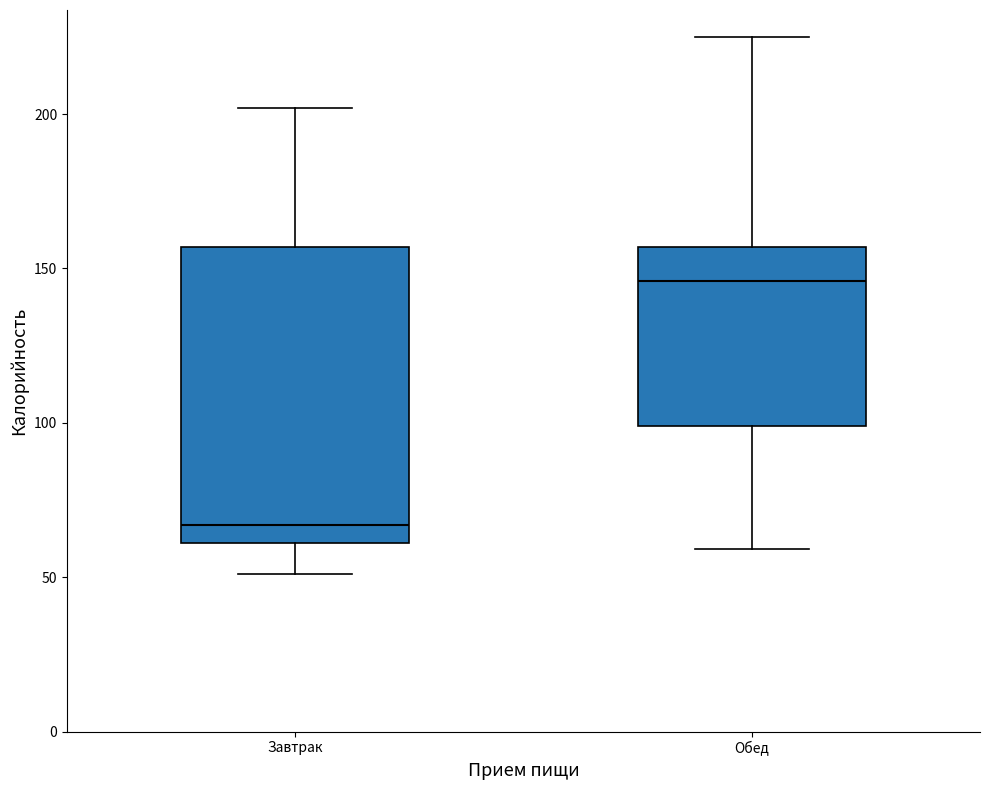

Where does the lower whisker of the box for Завтрак end on the y-axis? The values are not printed on the chart, so give them approximately, as read against the axis.

50